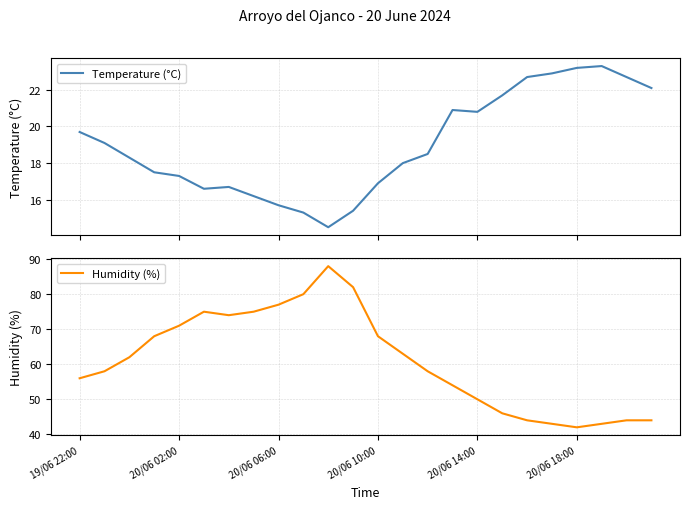

Is it true that Humidity (%) equals 68 at 20/06 10:00?

True